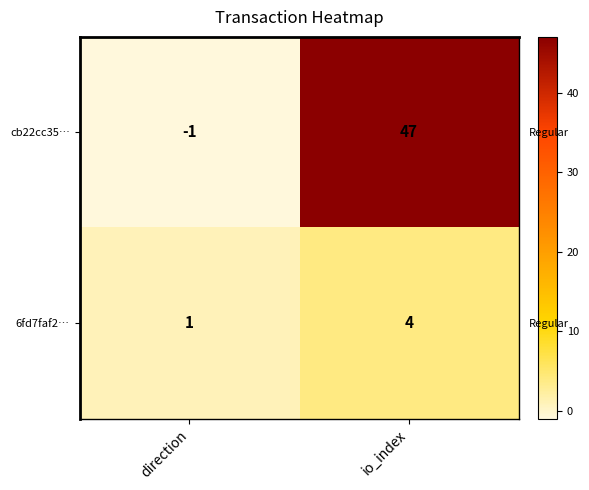

Between direction and io_index, which series saw the biggest shift?

cb22cc35…